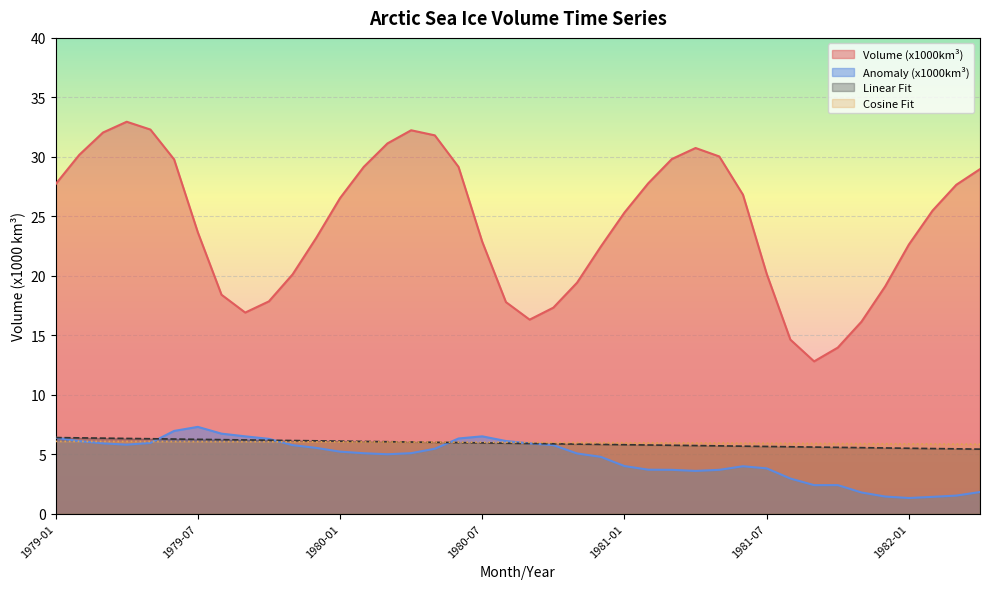

Count the number of categories in the chart.

40